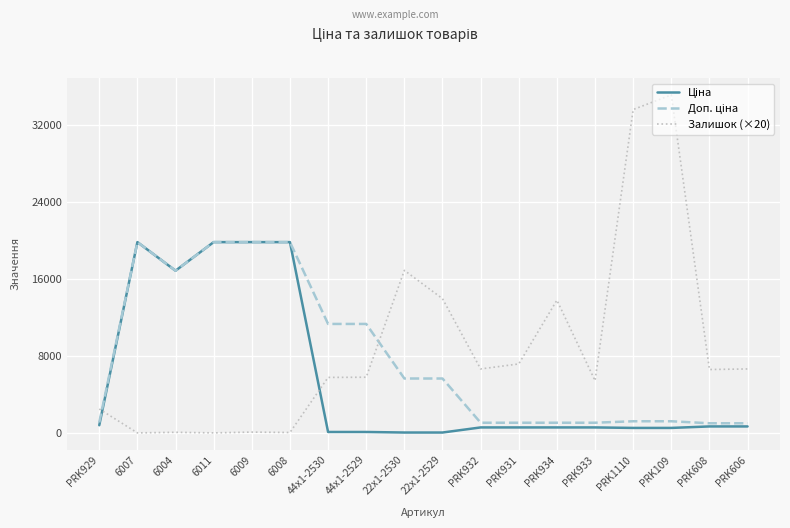

What is the maximum value shown in the chart?

35120.0